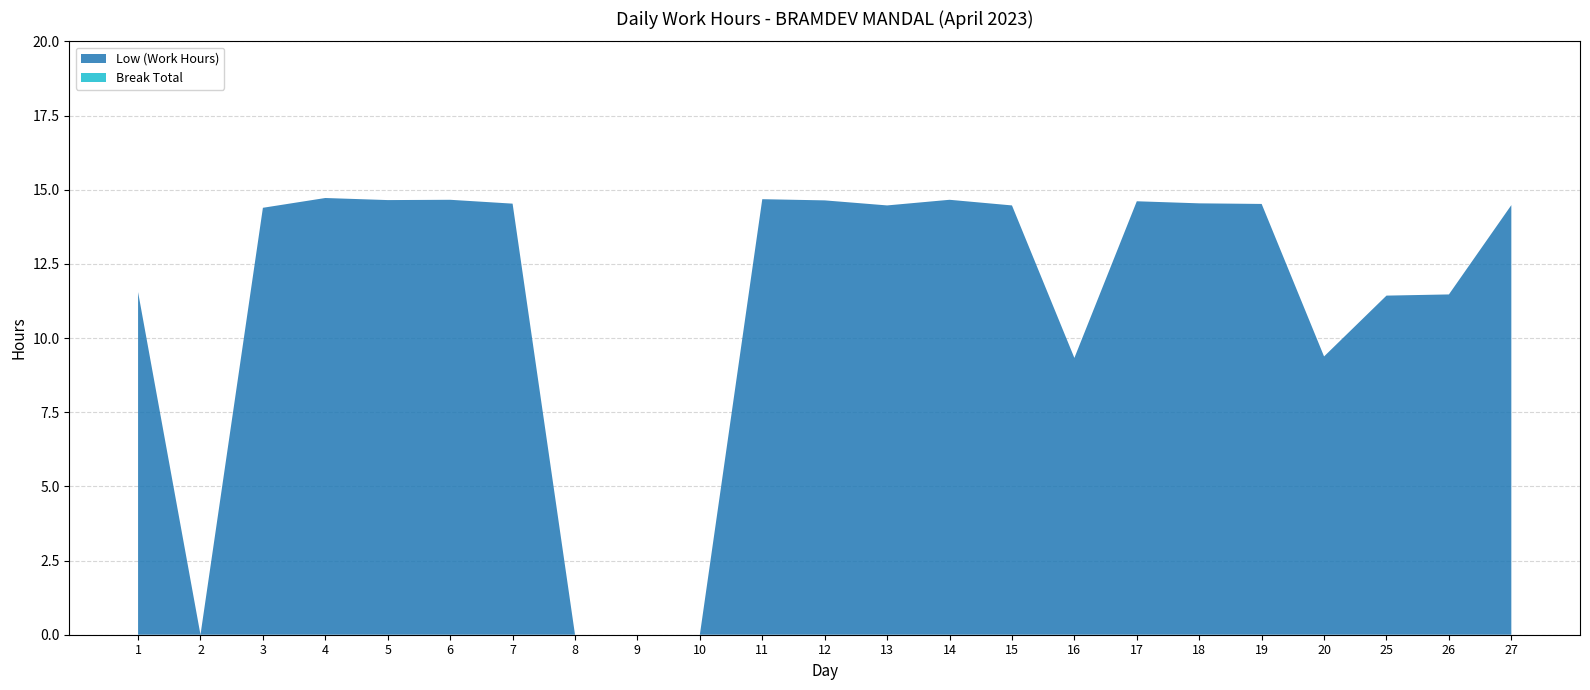

Reading right to left, extract all data points from this chart.

Low (Work Hours): 27=14.5	26=11.5	25=11.4	20=9.4	19=14.5	18=14.5	17=14.6	16=9.3	15=14.5	14=14.7	13=14.5	12=14.6	11=14.7	10=0.0	9=0.0	8=0.0	7=14.5	6=14.7	5=14.7	4=14.7	3=14.4	2=0.0	1=11.6
Break Total: 27=0.0	26=0.0	25=0.0	20=0.0	19=0.0	18=0.0	17=0.0	16=0.0	15=0.0	14=0.0	13=0.0	12=0.0	11=0.0	10=0.0	9=0.0	8=0.0	7=0.0	6=0.0	5=0.0	4=0.0	3=0.0	2=0.0	1=0.0